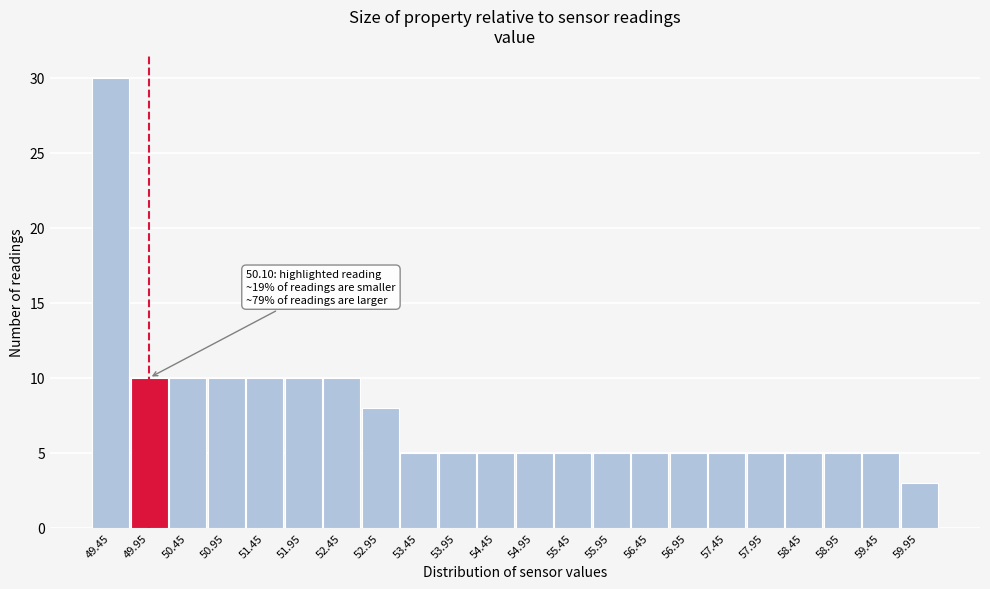

Reading left to right, list all the values displayed in this chart.

30	10	10	10	10	10	10	8	5	5	5	5	5	5	5	5	5	5	5	5	5	3